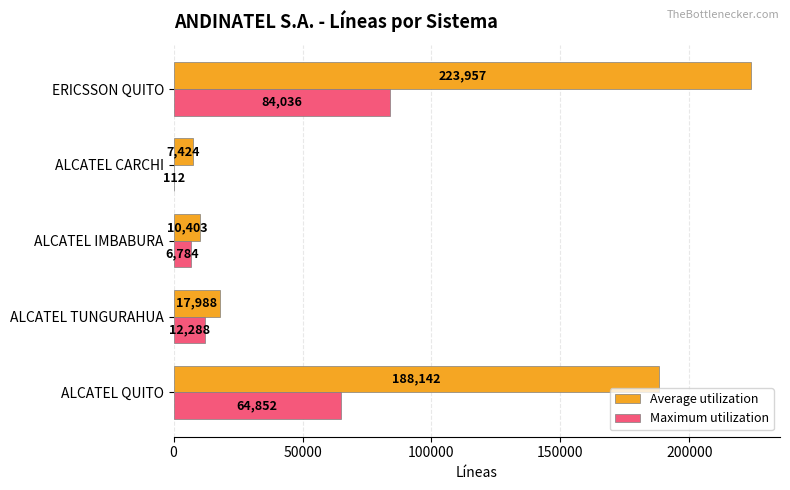

What is the average value of the Average utilization series?

89583